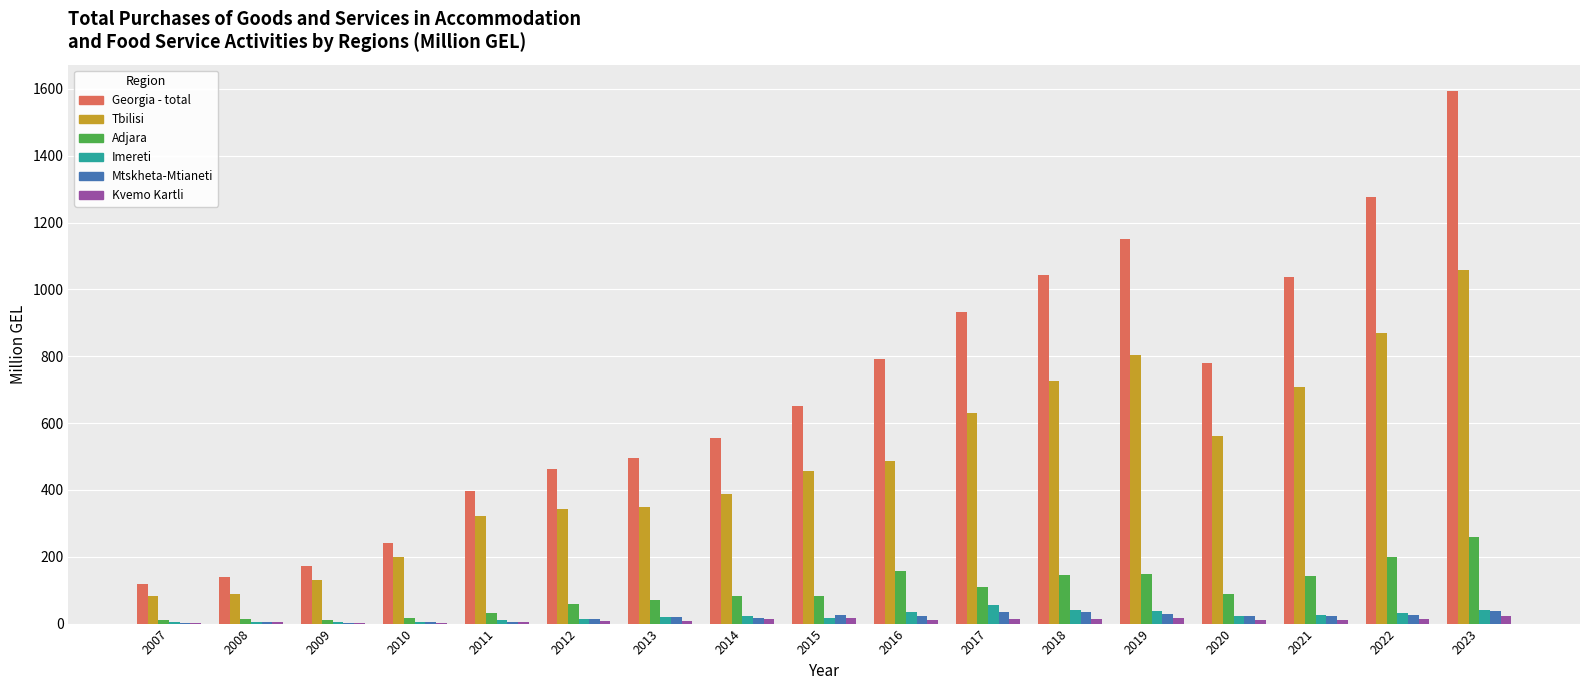

Which series has the largest total across all categories?

Georgia - total